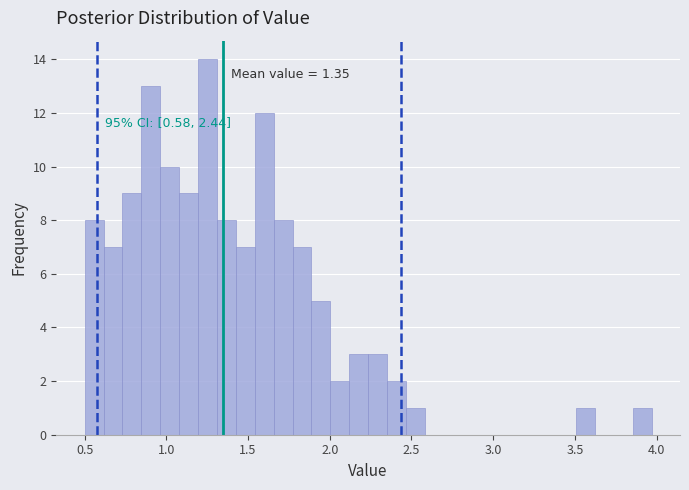

Around what value on the x-axis is the tallest bar? Give the approximate position of its centre, as read against the axis.

1.25